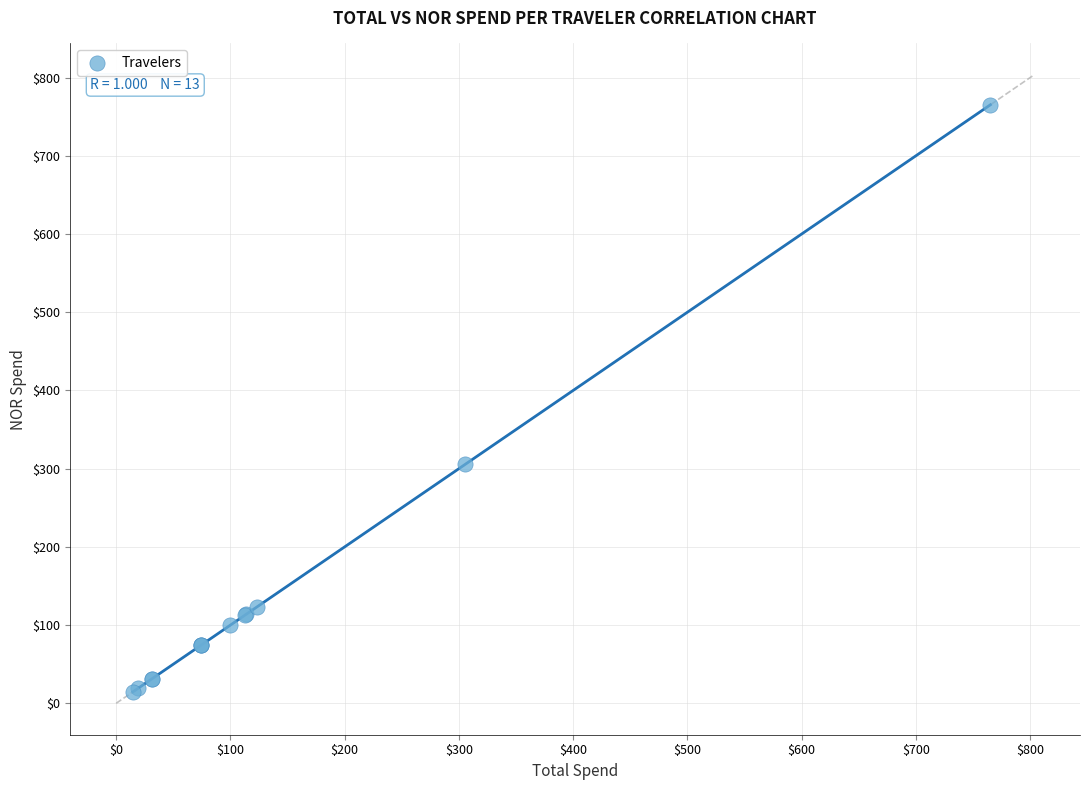

What Y value in the scatter plot is closest to 389?

305.7